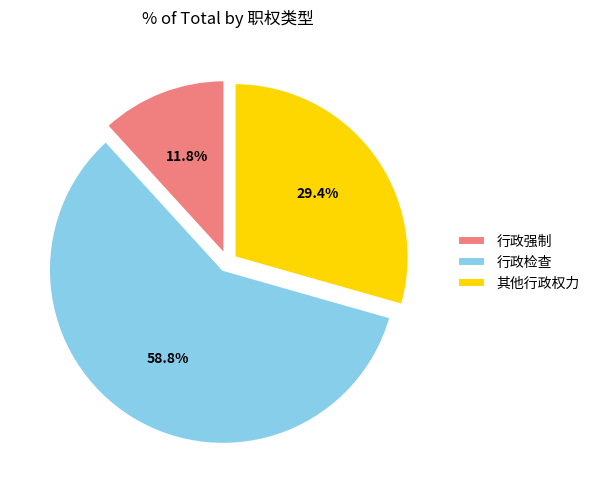

Is it true that 其他行政权力 is 29% of the pie?

True